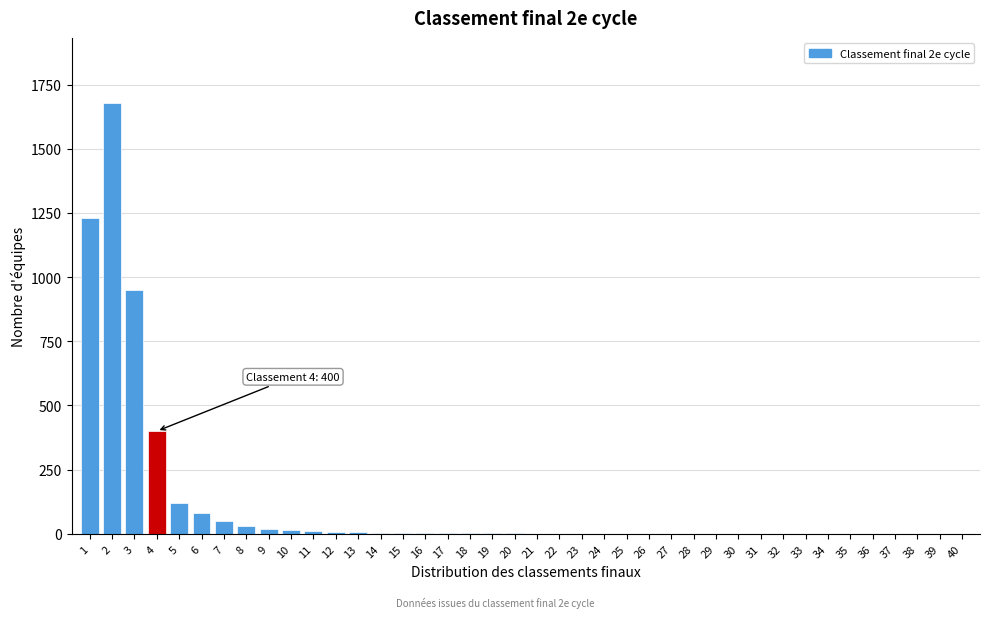

What is the greatest value displayed?

1680